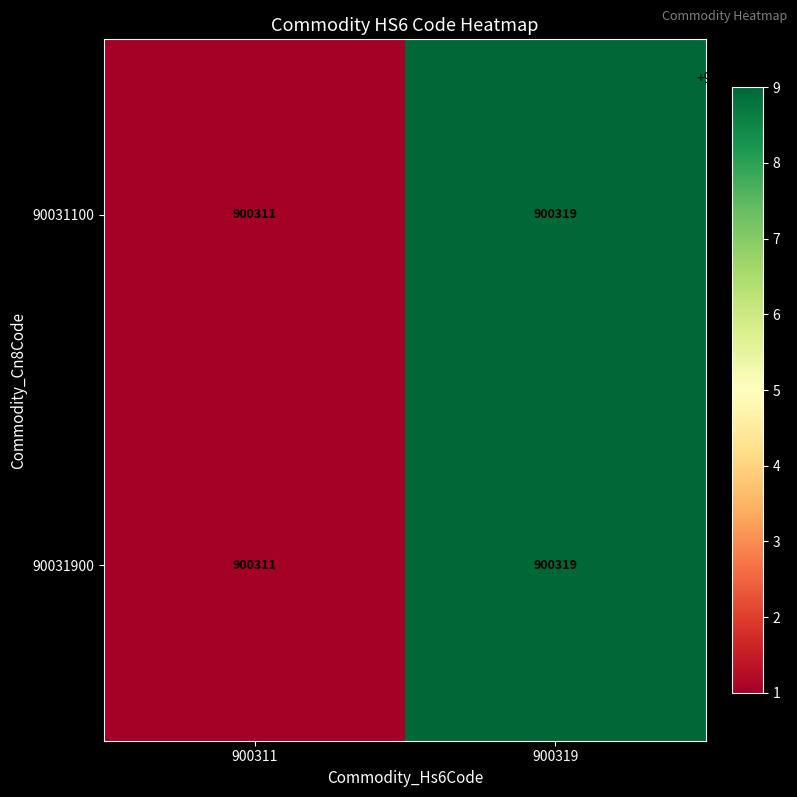

Count the number of categories in the chart.

2